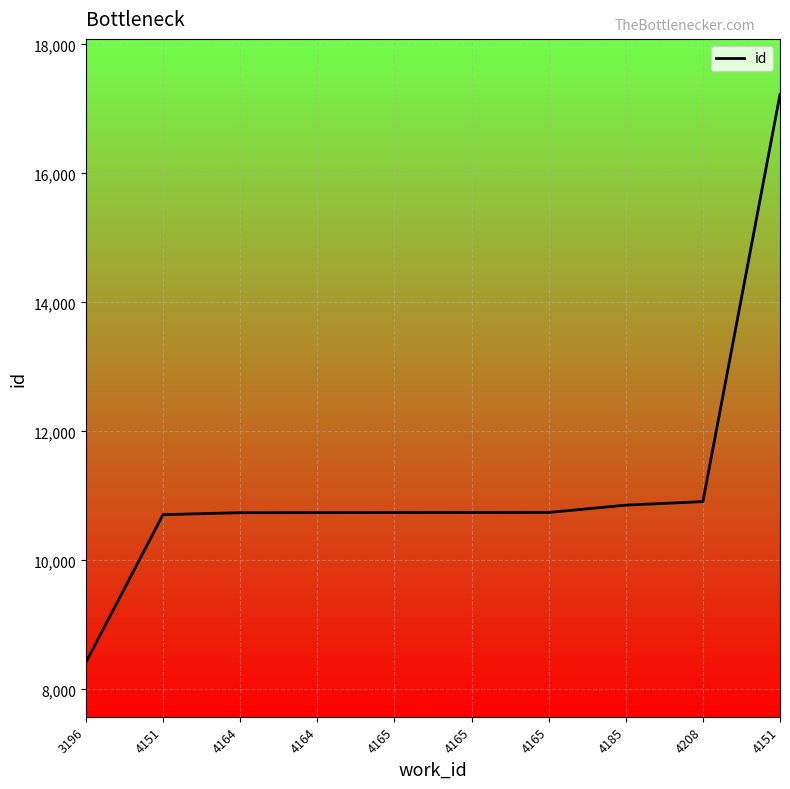

The value at 4151 is 17224. True or false?

True